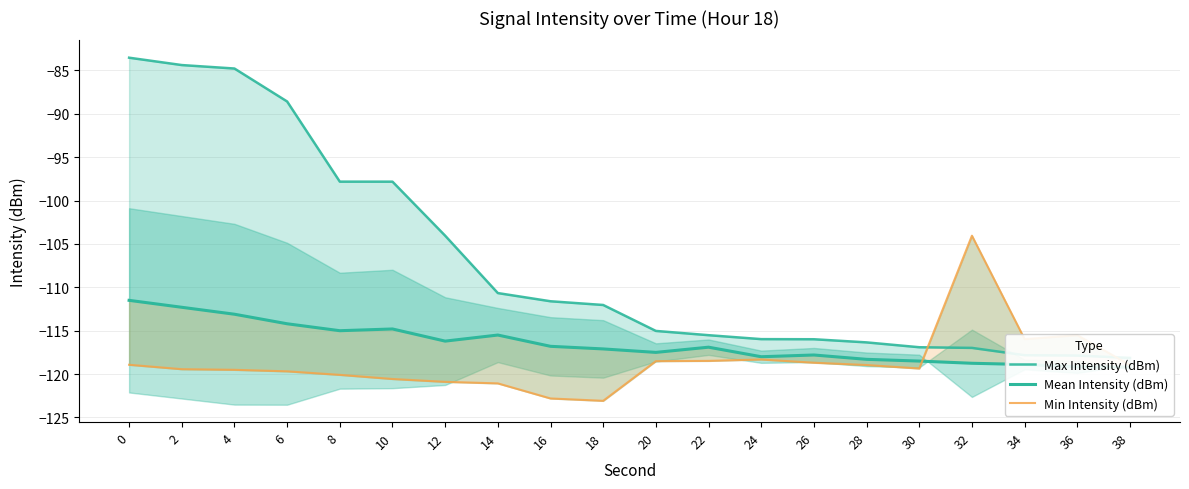

How many interior local valleys does the Mean Intensity (dBm) series have?

4